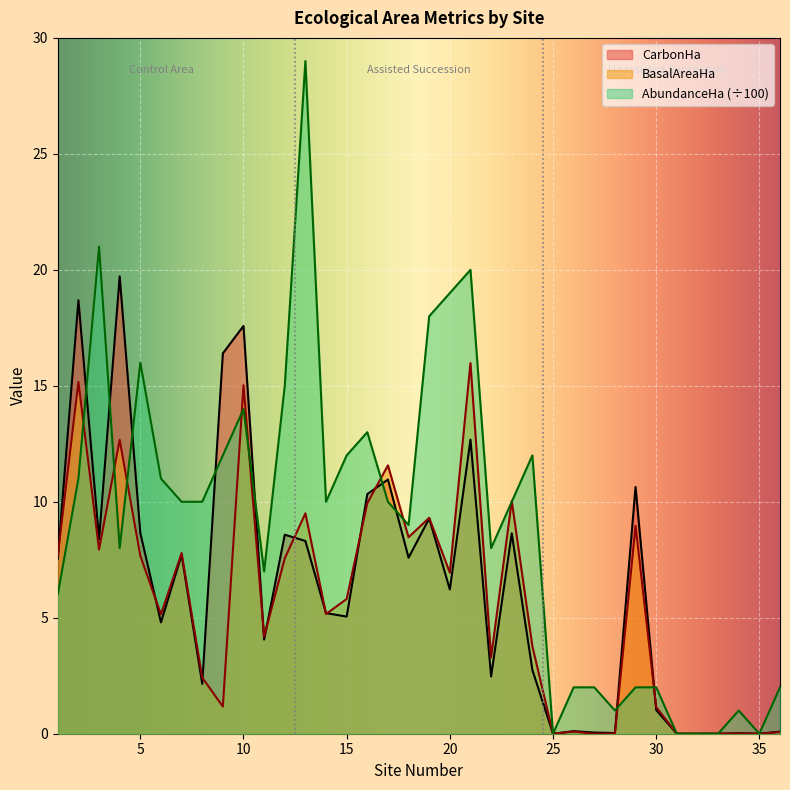

At which category is the sum across all series the highest?

21